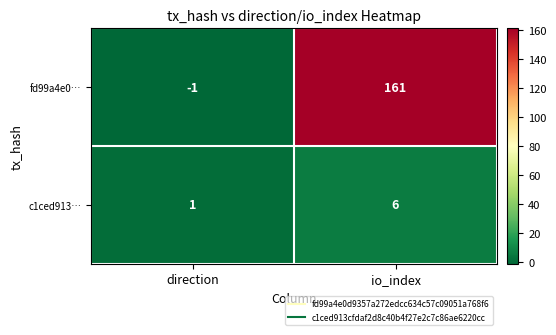

List the series in order of their peak value, highest first.

fd99a4e0…, c1ced913…